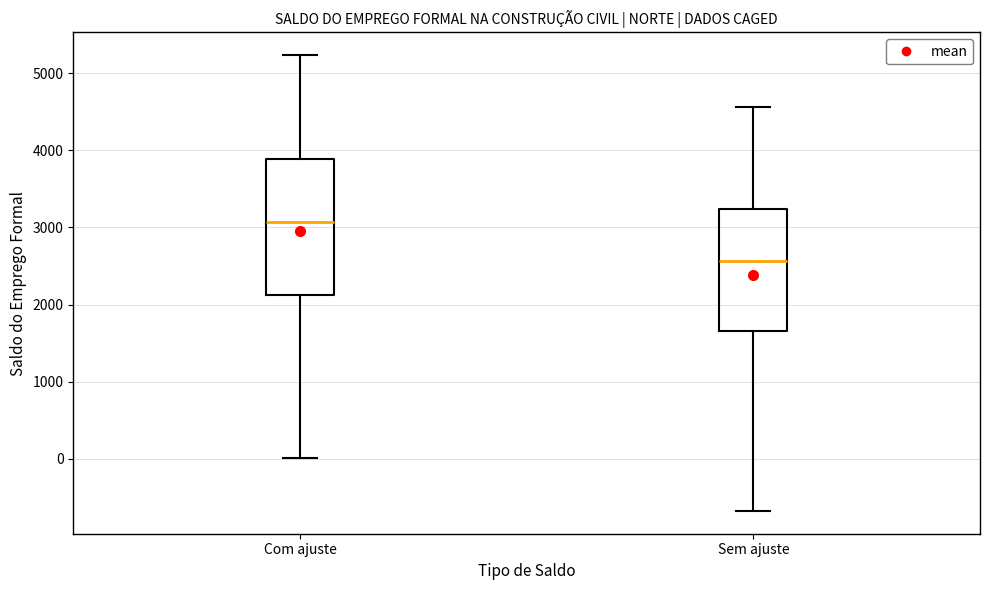

Which box has the lowest median line?

Sem ajuste